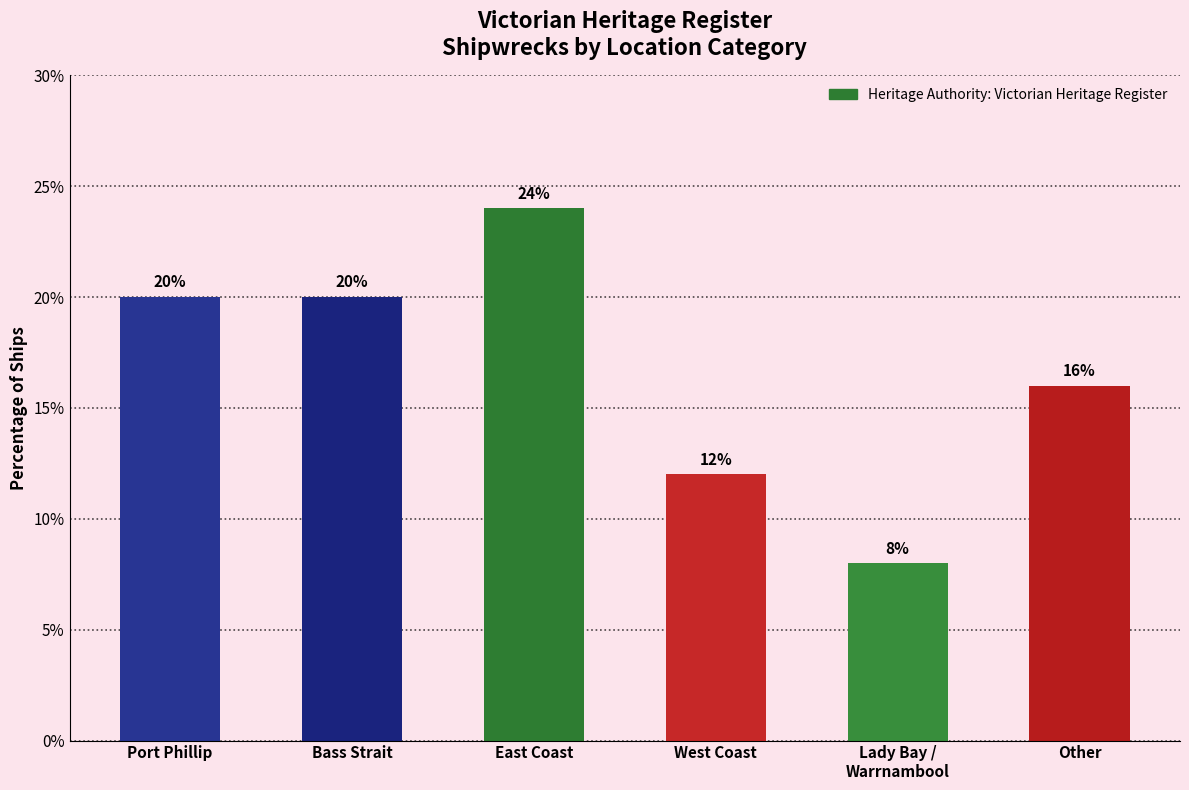

Count the values in the range 12 to 20.

4